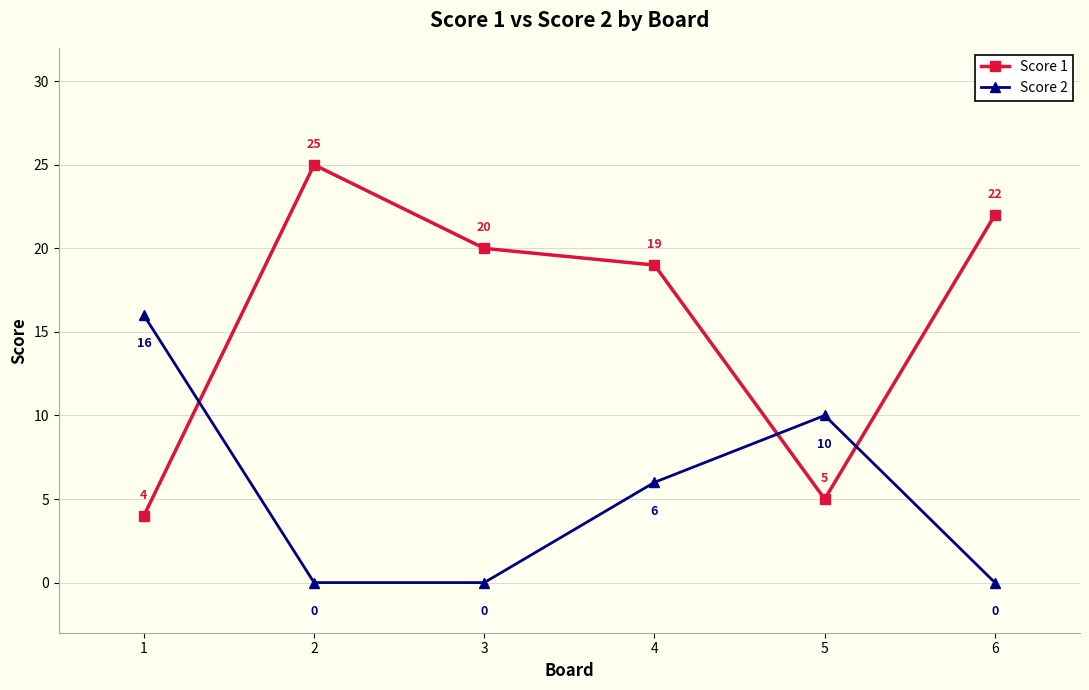

What is the value of the Score 1 point at the 1st from the left?

4